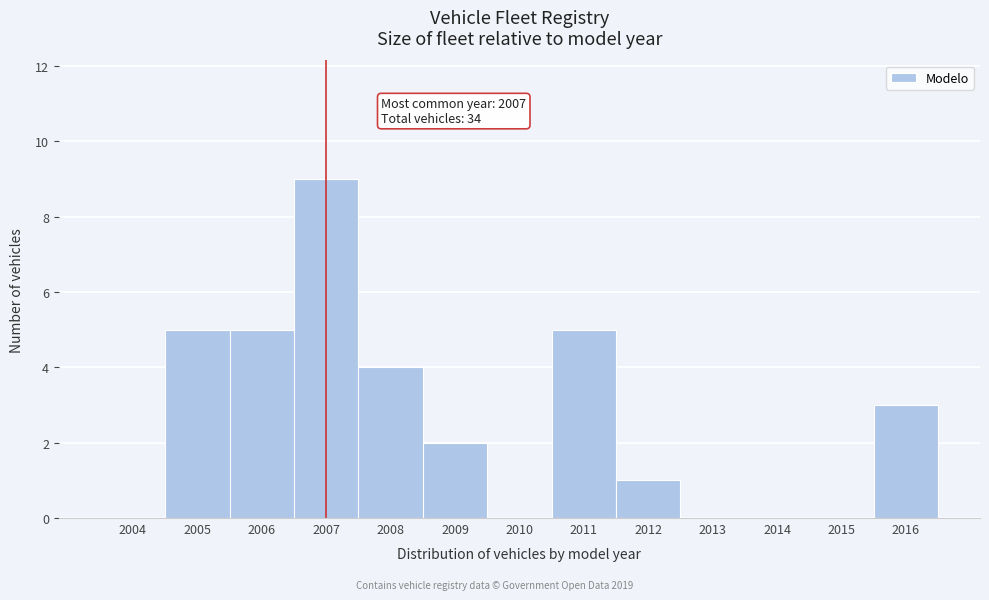

Reading left to right, extract all data points from this chart.

2004=0	2005=5	2006=5	2007=9	2008=4	2009=2	2010=0	2011=5	2012=1	2013=0	2014=0	2015=0	2016=3